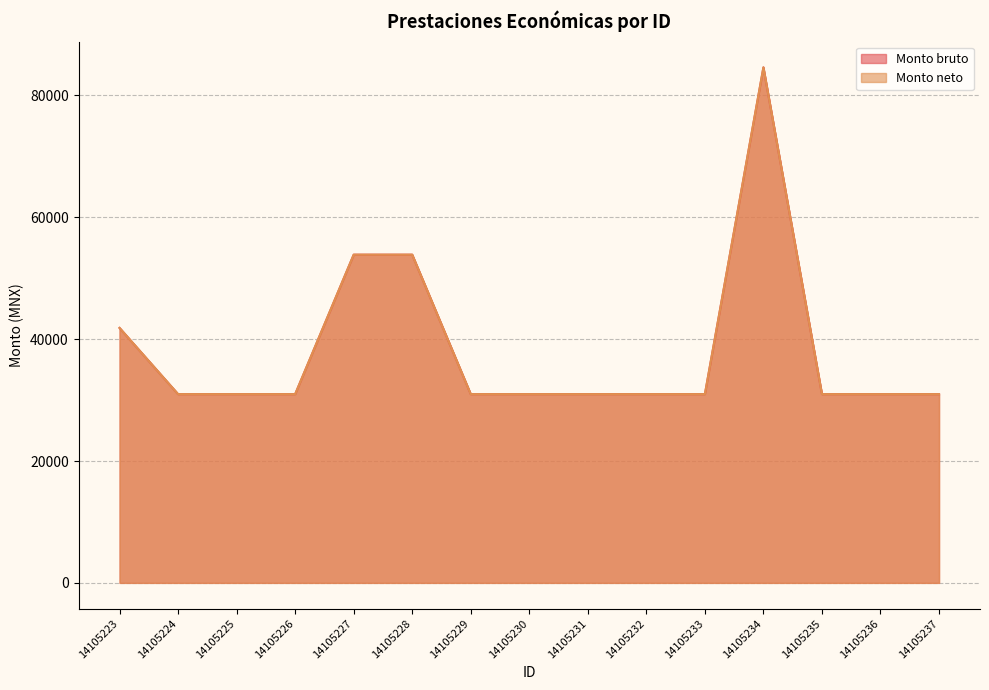

How many interior local peaks does the Monto bruto series have?

1